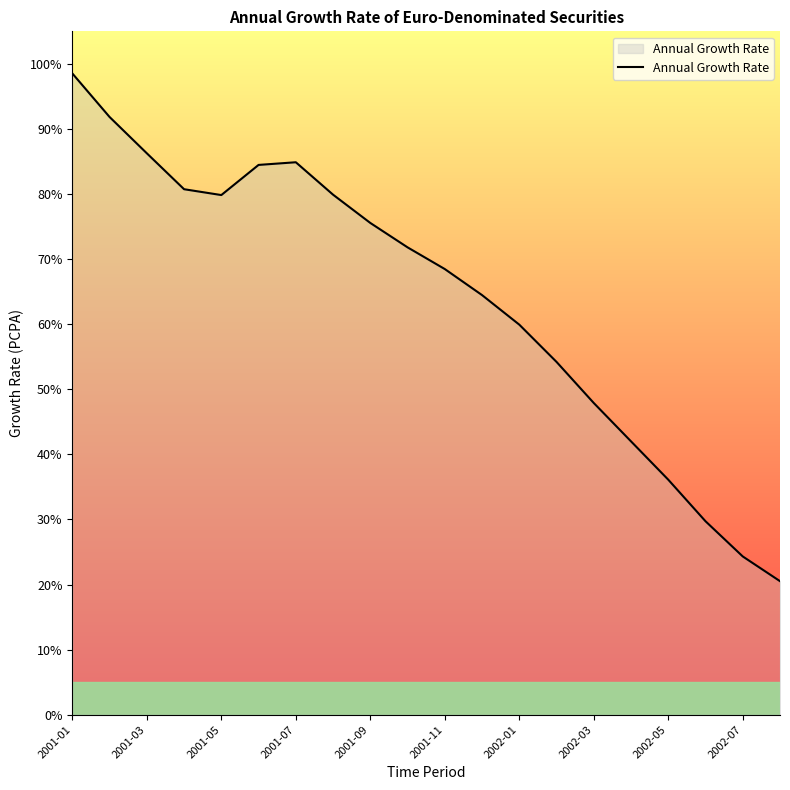

What is the greatest value displayed?

98.5